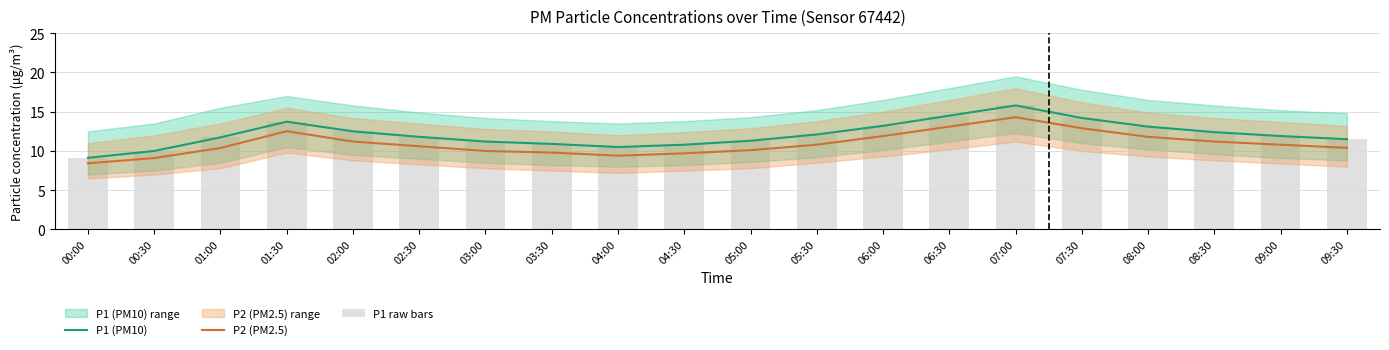

The value of P1 (PM10) at 08:00 is 18.7. True or false?

False